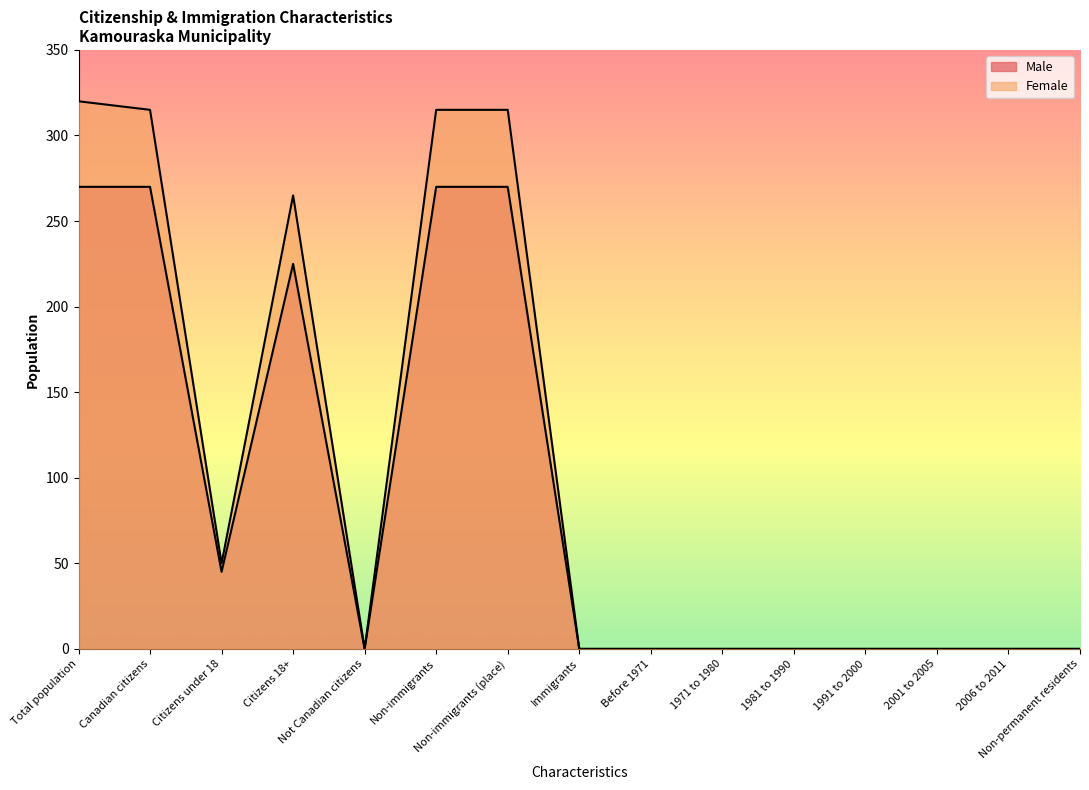

How many interior local peaks does the Male series have?

1